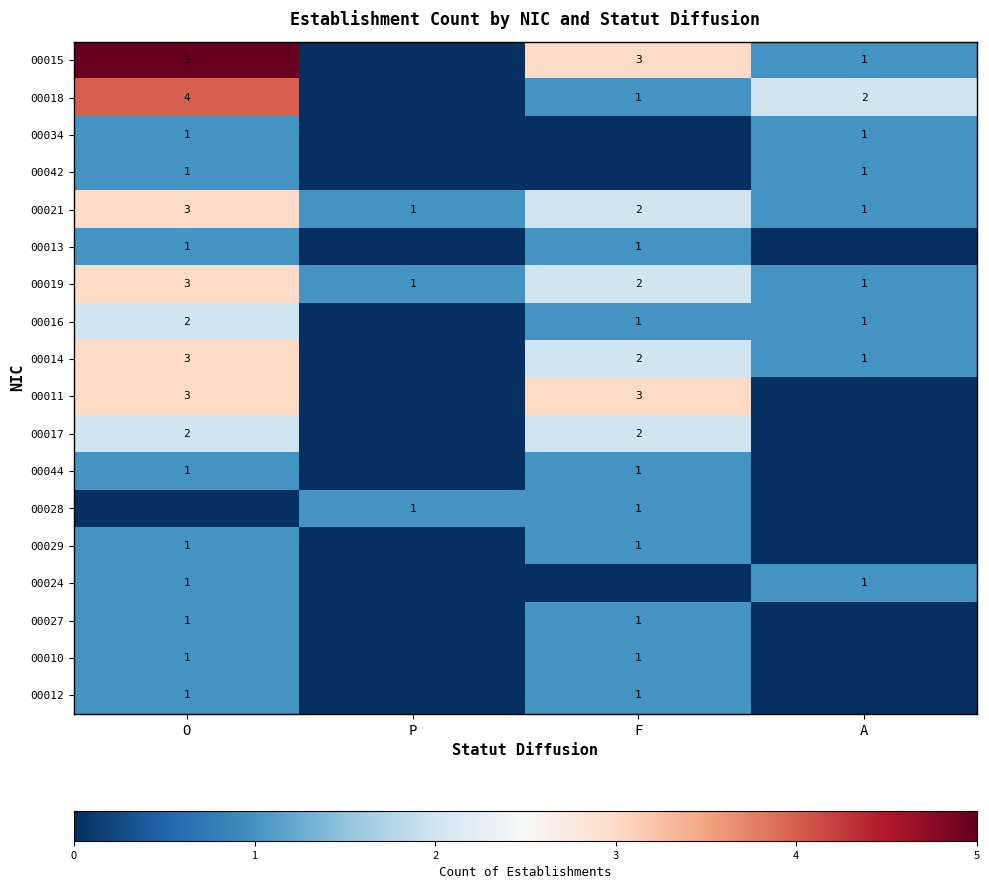

The value of 00013 at F is 1. True or false?

True